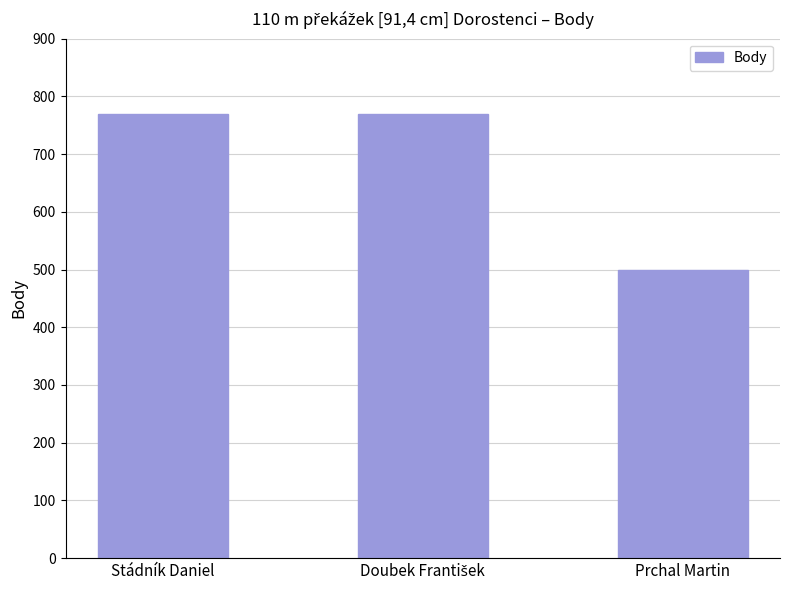

How many values are below 769?

1